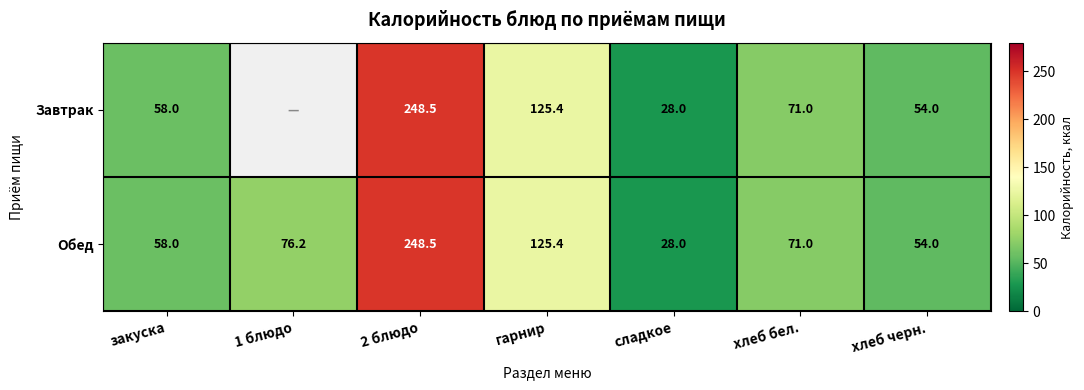

True or false: Обед has a value of 54.0 at хлеб черн..

True